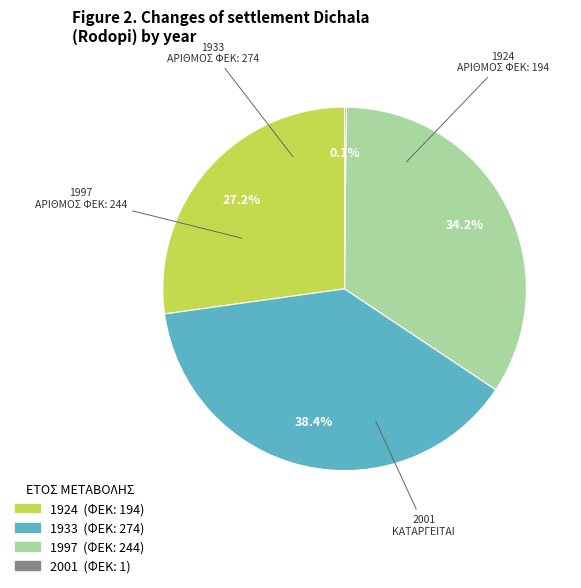

The 1997 slice represents 34% of the pie. True or false?

True